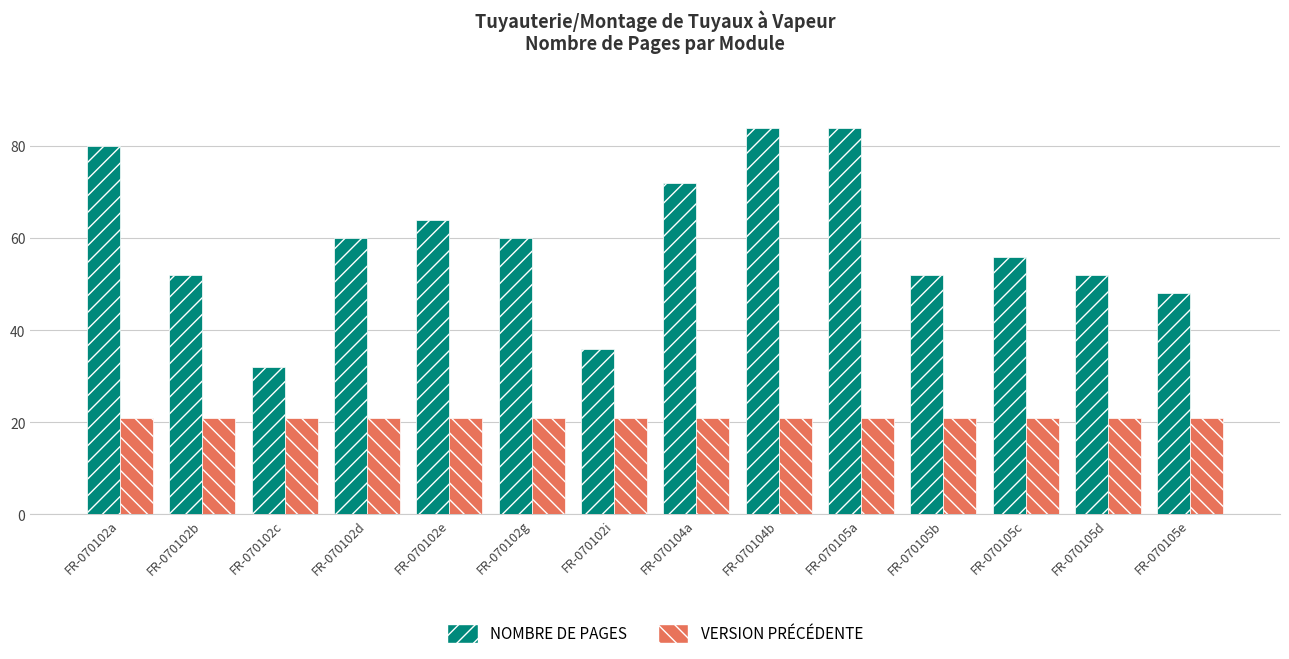

What is the difference between the maximum and minimum values in the NOMBRE DE PAGES series?

52